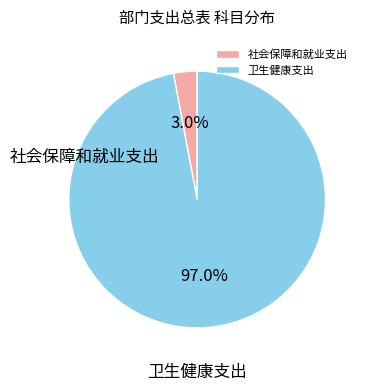

What percentage is the 社会保障和就业支出 slice, to the nearest percent?

3%